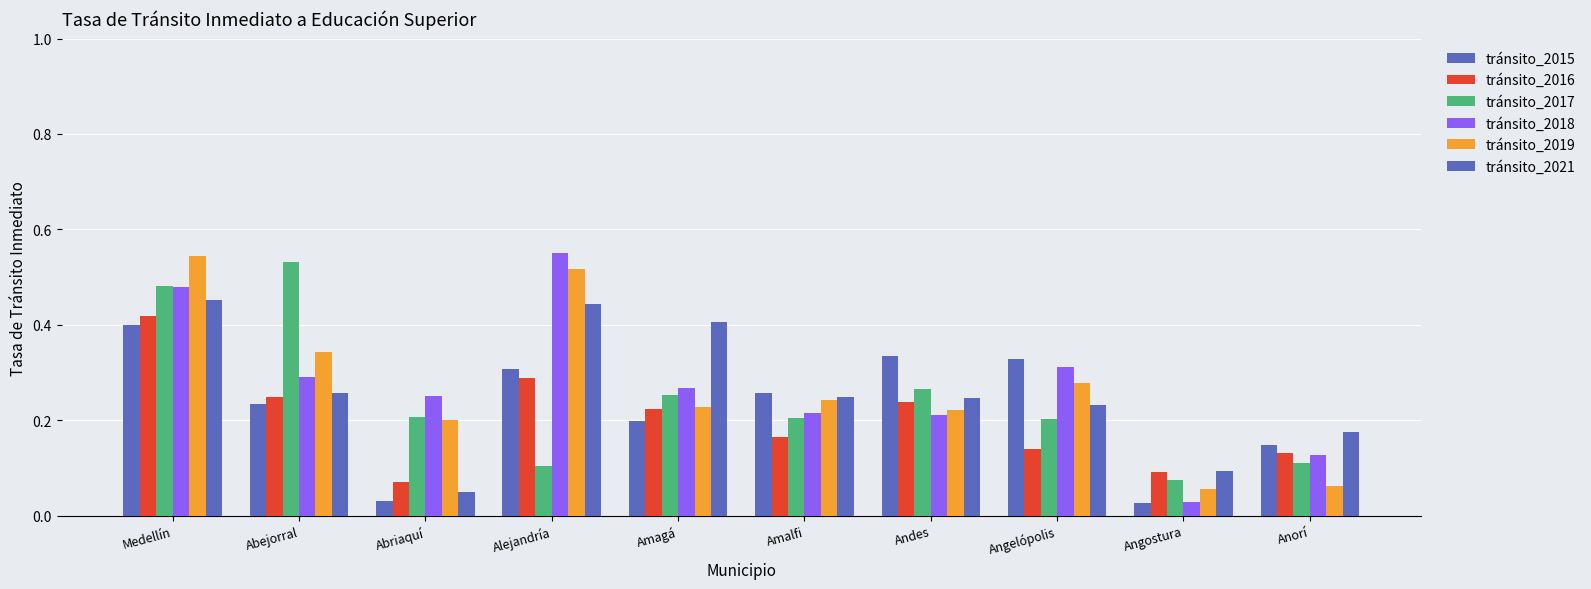

What is the total value across all series at Abejorral?

1.9